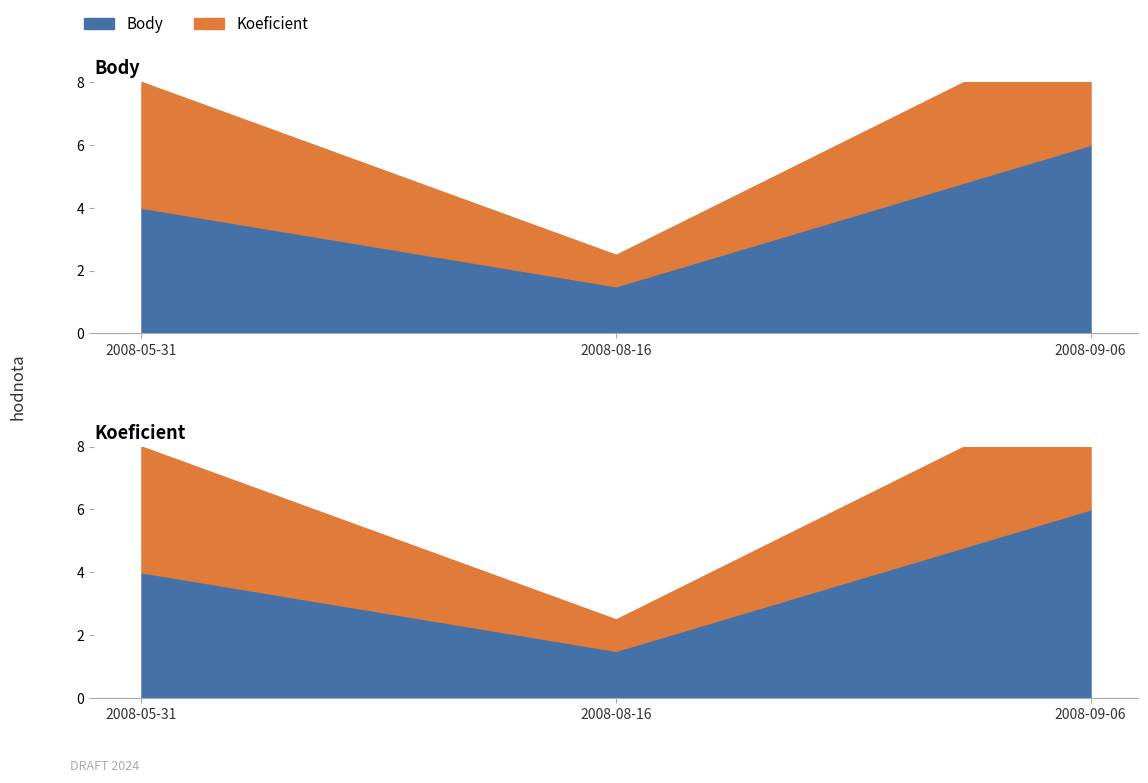

Reading right to left, extract all data points from this chart.

Body_line: 2008-09-06=6.0	2008-08-16=1.5	2008-05-31=4.0
Koeficient_line: 2008-09-06=10.0	2008-08-16=2.5	2008-05-31=8.0